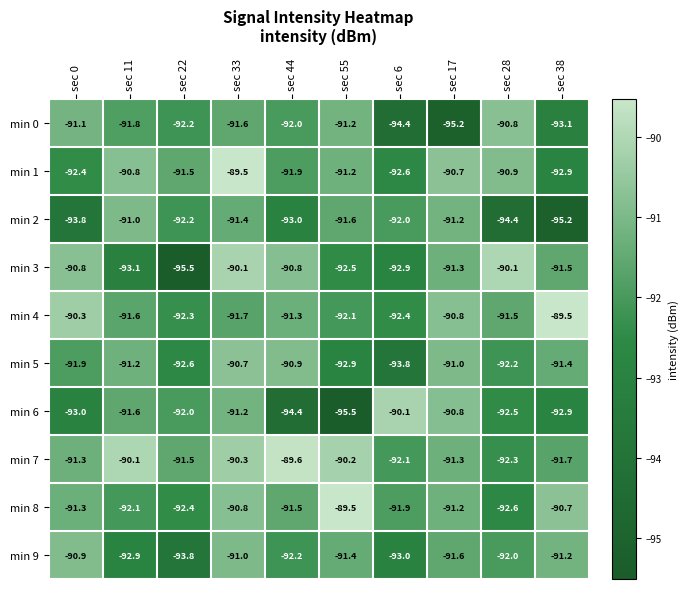

What is the lowest value of the min 9 series?

-93.8